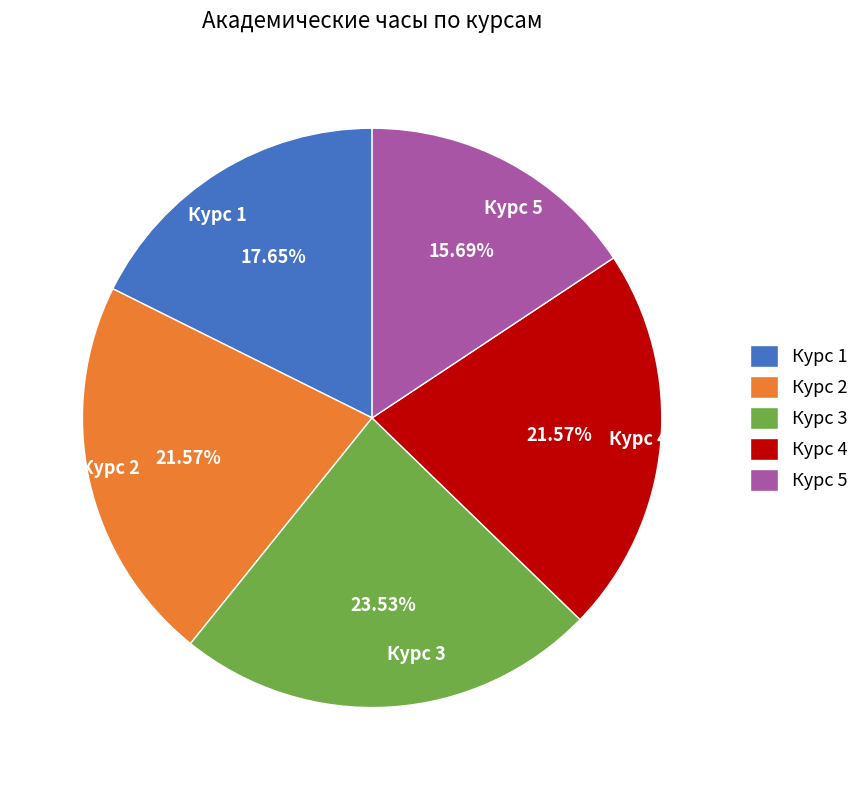

Does Курс 4 represent more than half of the total?

No